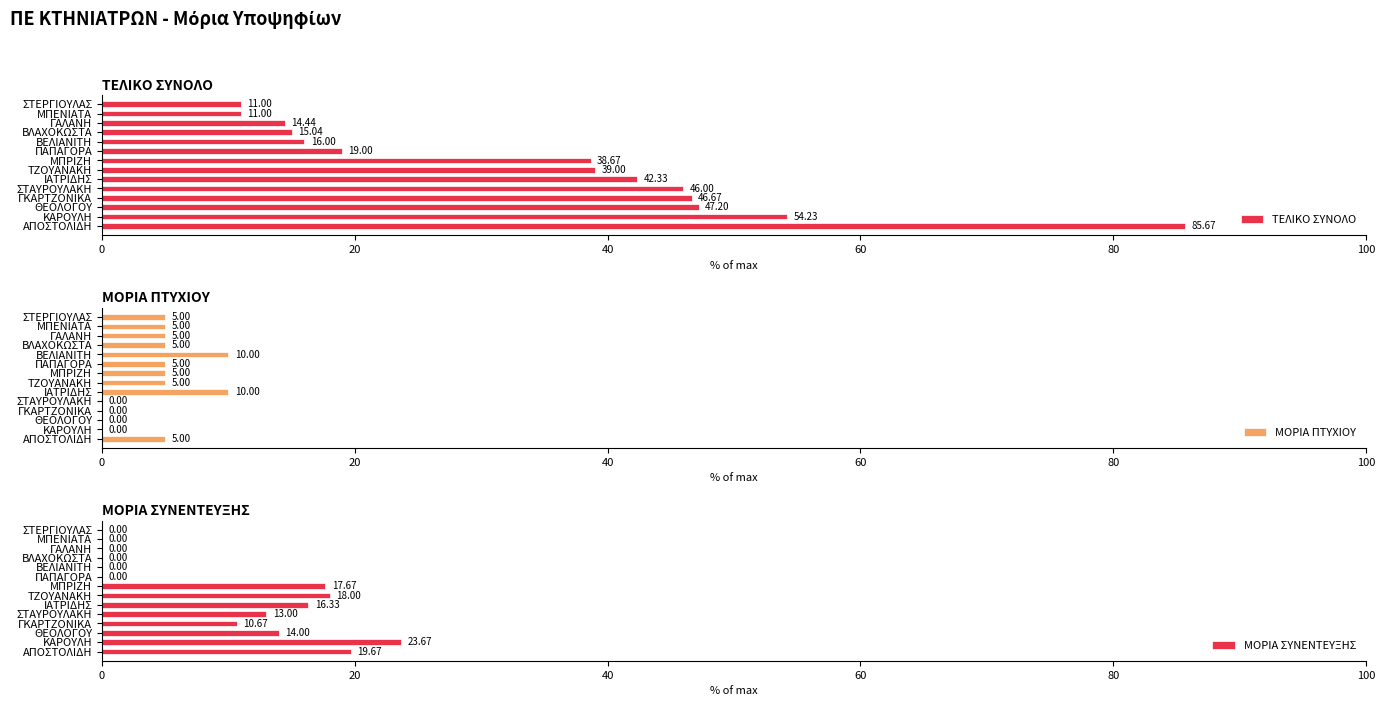

Which series has the largest total across all categories?

ΤΕΛΙΚΟ ΣΥΝΟΛΟ